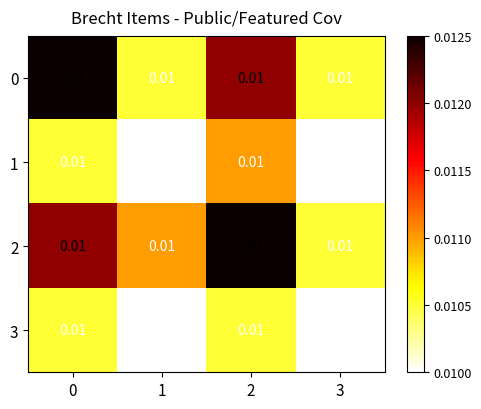

Count the number of data series in this chart.

4